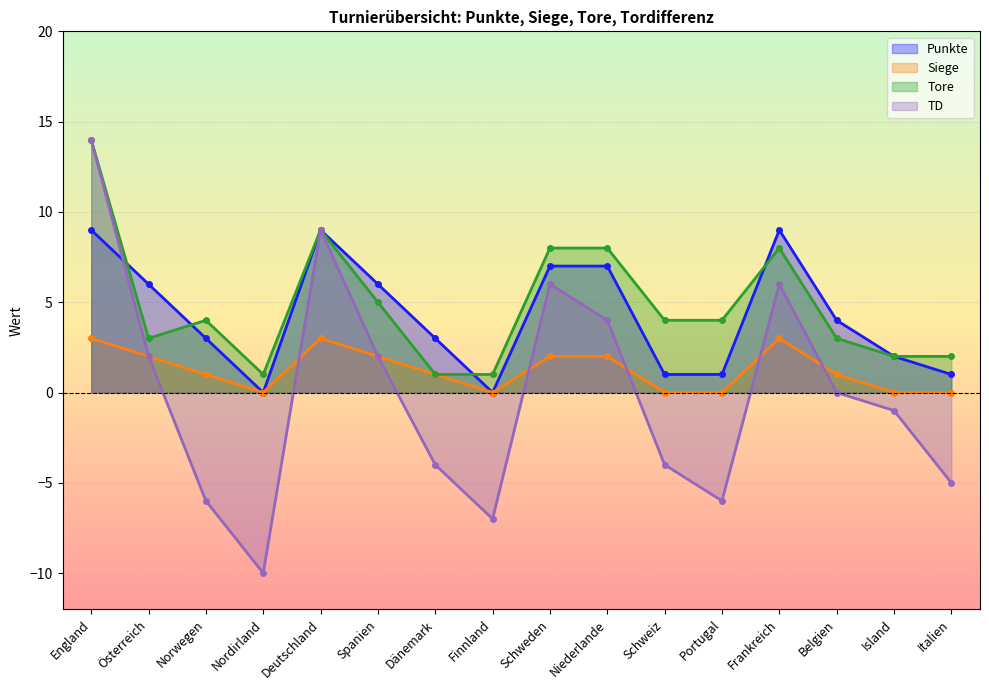

What is the label of the 13th point from the left?

Frankreich